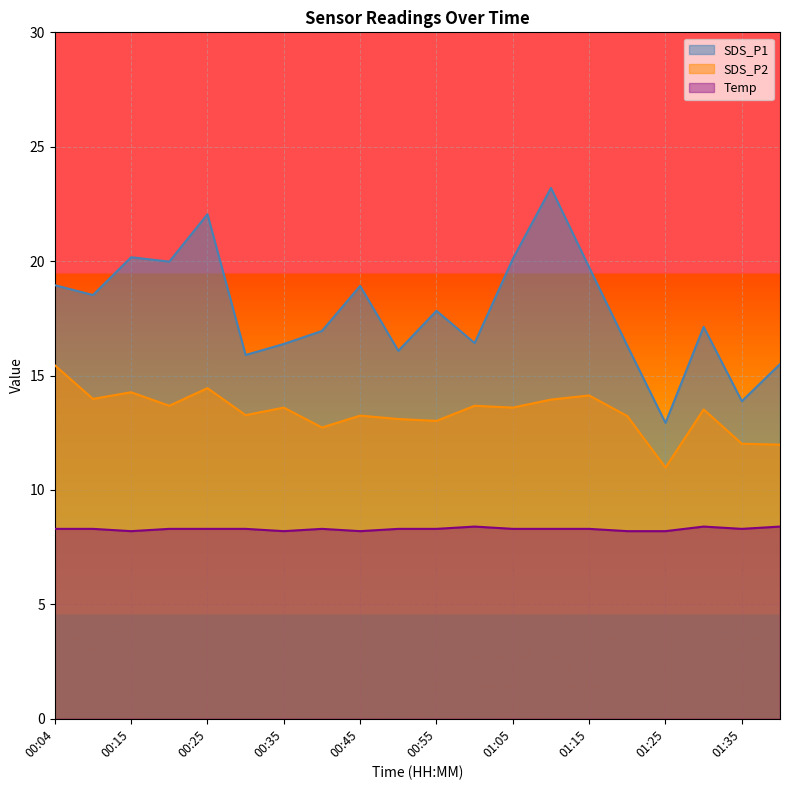

What is the label of the 7th point from the left?

00:35